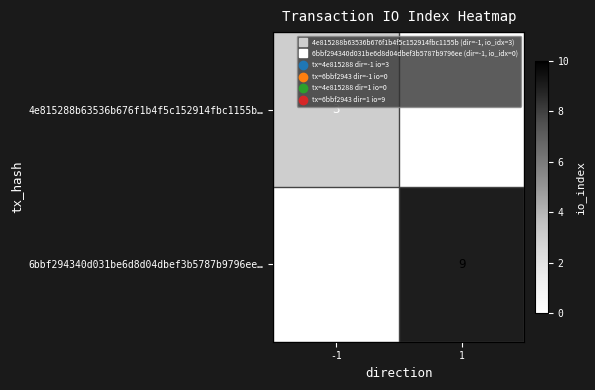

The value of 6bbf294340d031be6d8d04dbef3b5787b9796ee… at 1 is 14. True or false?

False